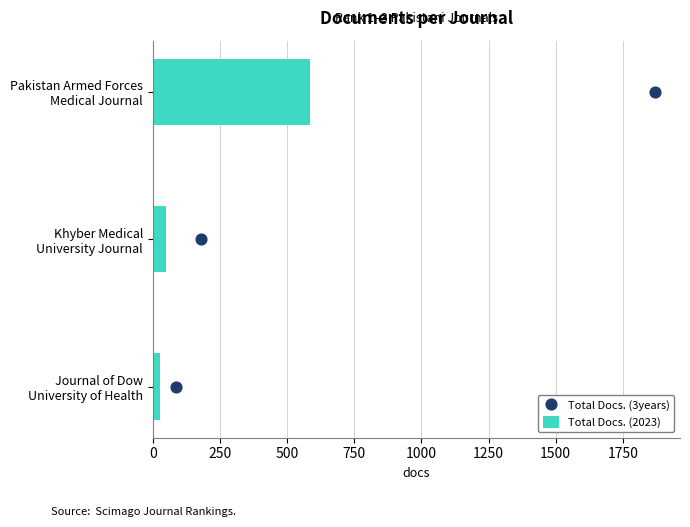

Which series has the largest total across all categories?

Total Docs. (2023)